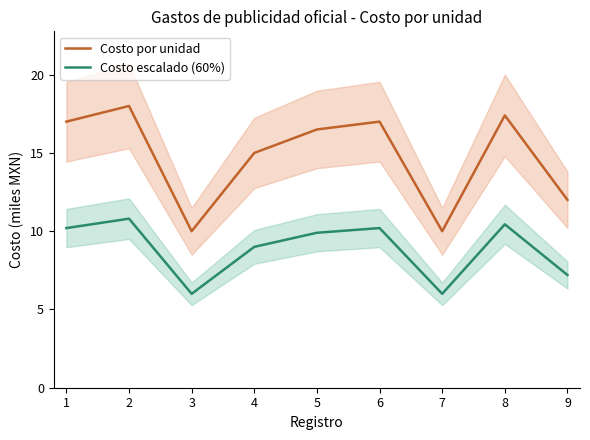

True or false: Costo por unidad and Costo escalado (60%) cross at least once.

False